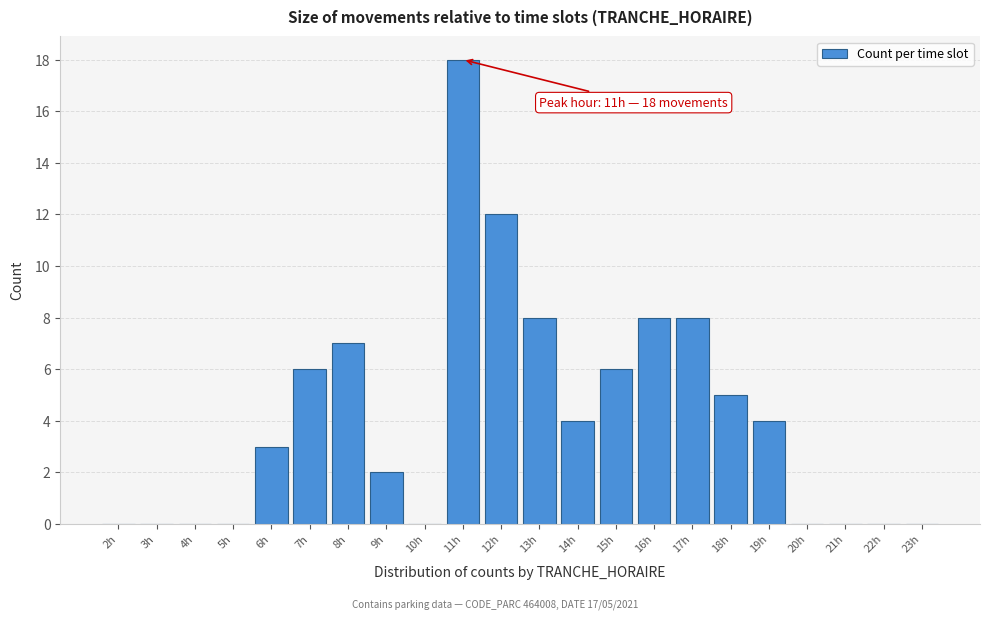

Reading right to left, transcribe all the data shown in this chart.

23h=0	22h=0	21h=0	20h=0	19h=4	18h=5	17h=8	16h=8	15h=6	14h=4	13h=8	12h=12	11h=18	10h=0	9h=2	8h=7	7h=6	6h=3	5h=0	4h=0	3h=0	2h=0